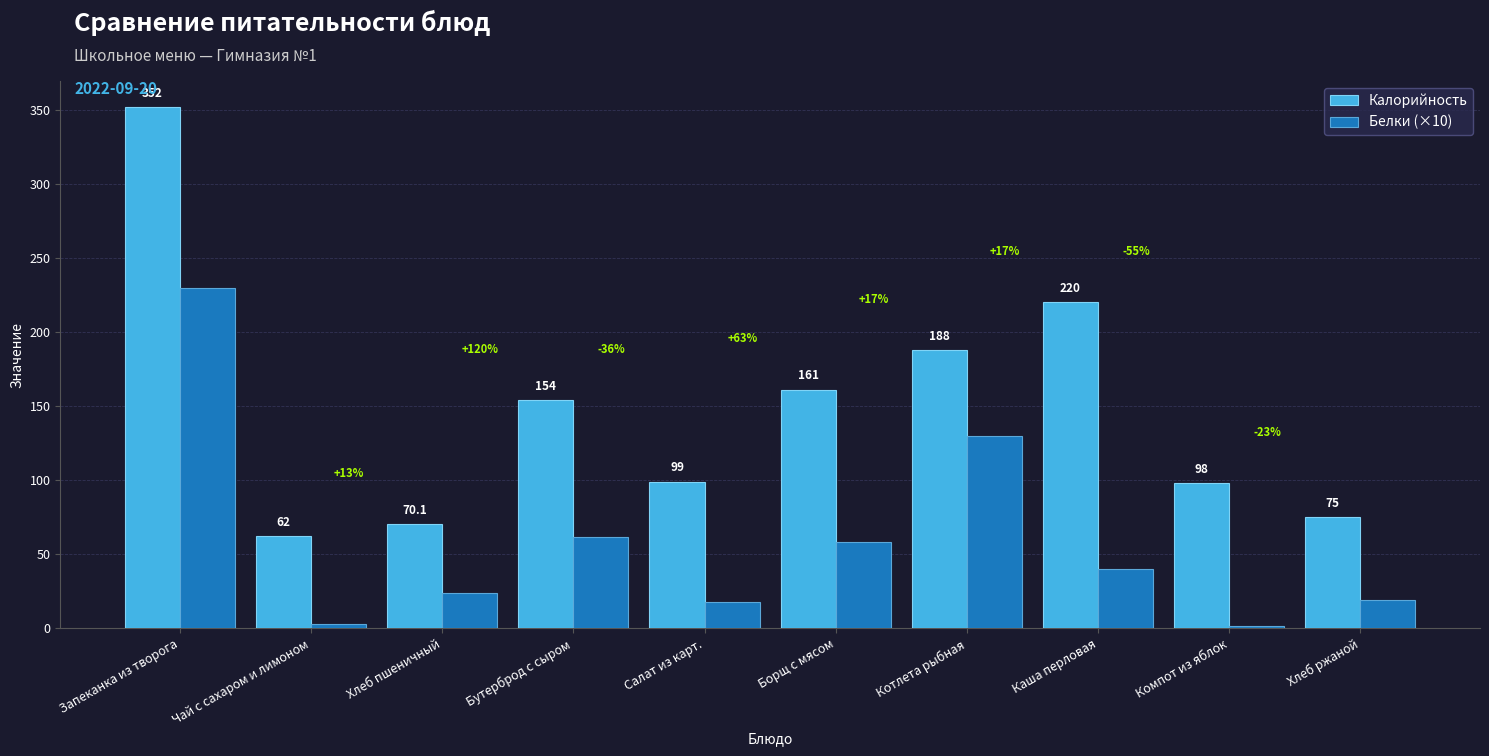

Reading left to right, transcribe all the data shown in this chart.

Калорийность: 352.0	62.0	70.1	154.0	99.0	161.0	188.0	220.0	98.0	75.0
Белки (×10): 230.0	3.0	23.7	61.6	17.4	58.0	130.0	40.0	1.6	19.0